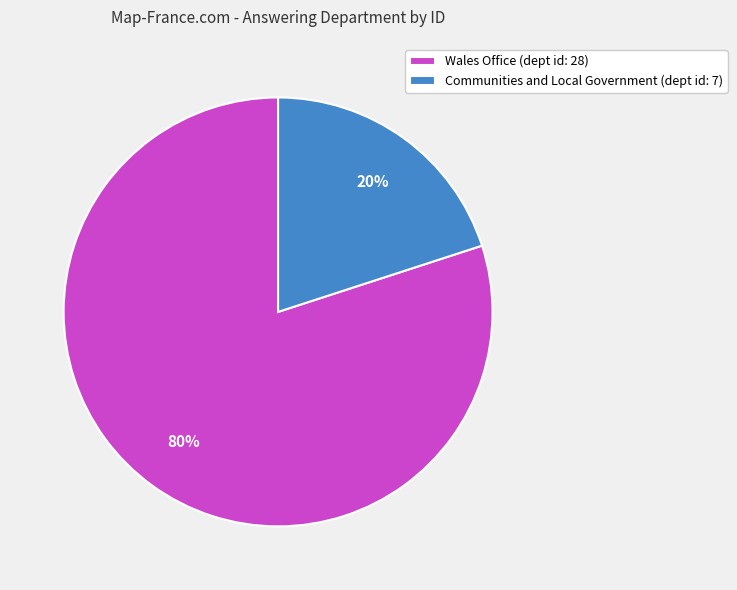

Combined, do Wales Office (dept id: 28) and Communities and Local Government (dept id: 7) account for over 50%?

Yes